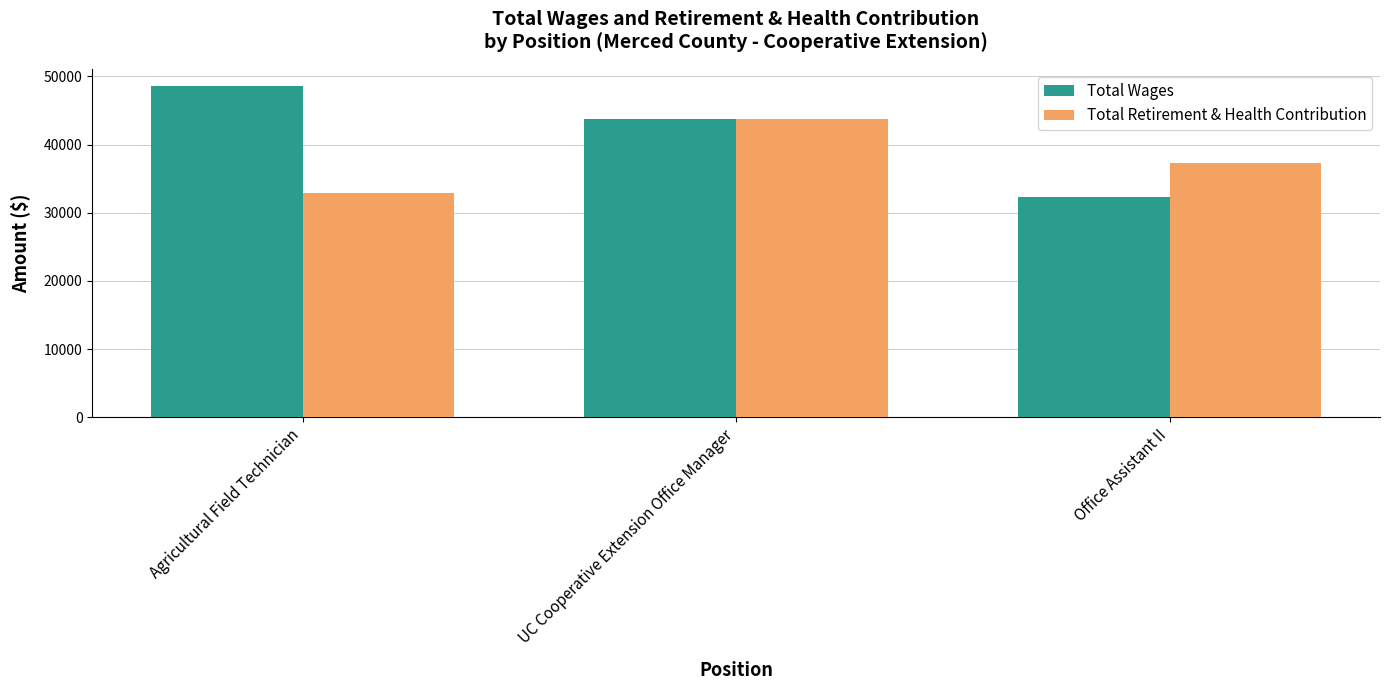

List the series in order of their overall mean, highest first.

Total Wages, Total Retirement & Health Contribution